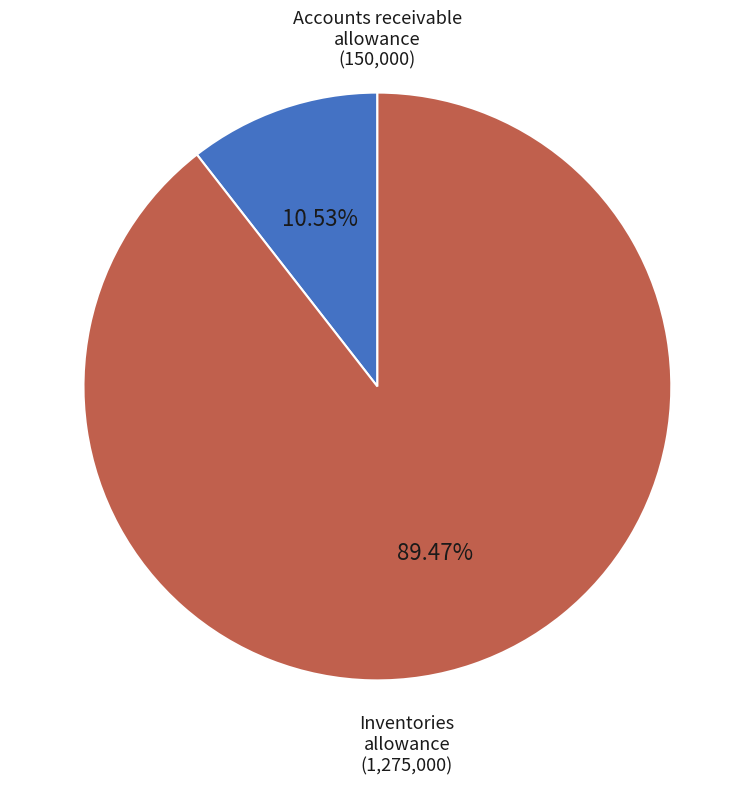

Which category has the biggest portion of the pie?

Inventories allowance